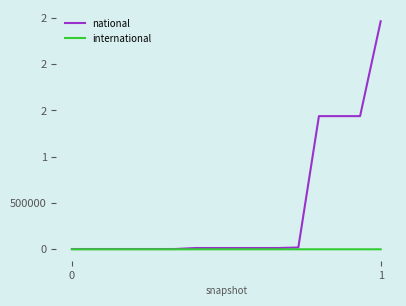

At how many categories does at least one series exceed 2328931?

1